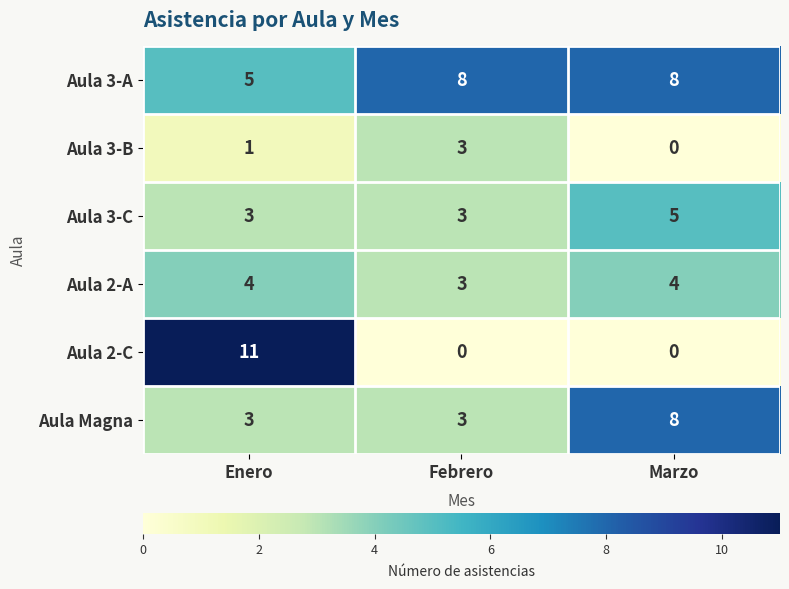

The Aula 3-A series shows 2 at Febrero. True or false?

False